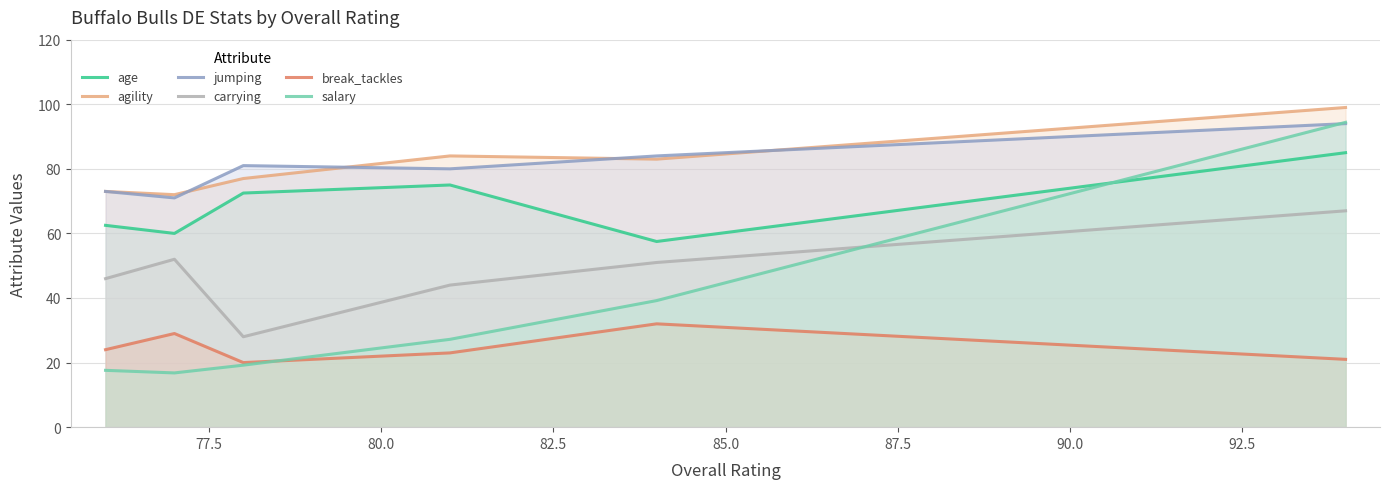

Which series has the widest spread of values?

salary